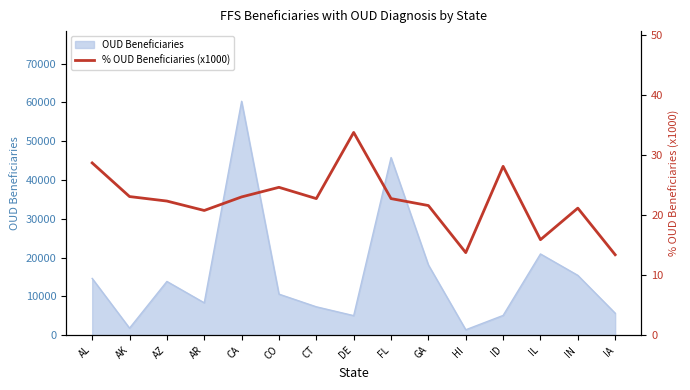

Does the chart display data point markers on the line(s)?

No